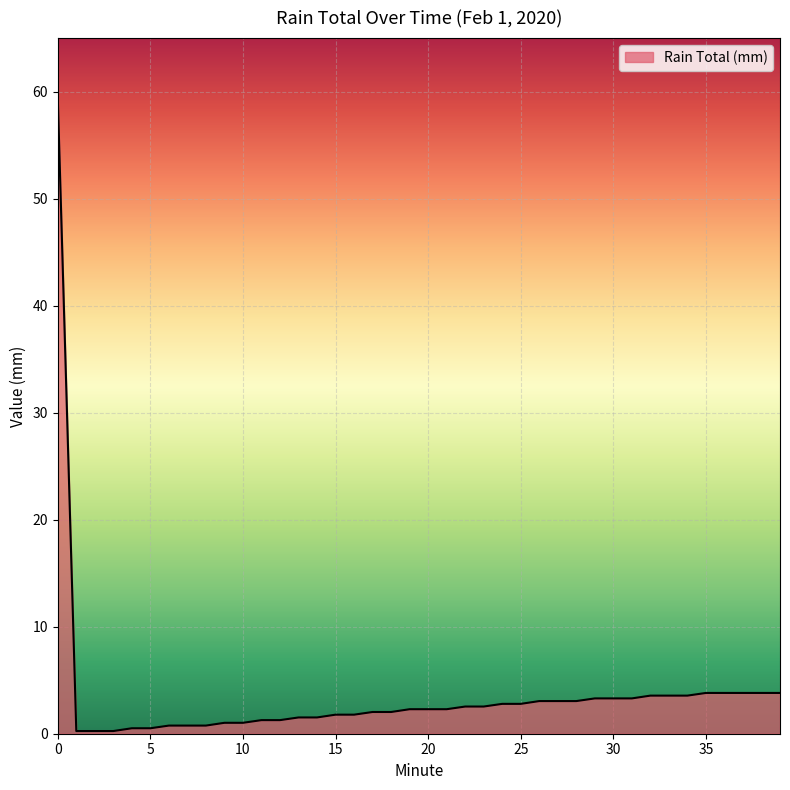

What is the greatest value displayed?

59.4